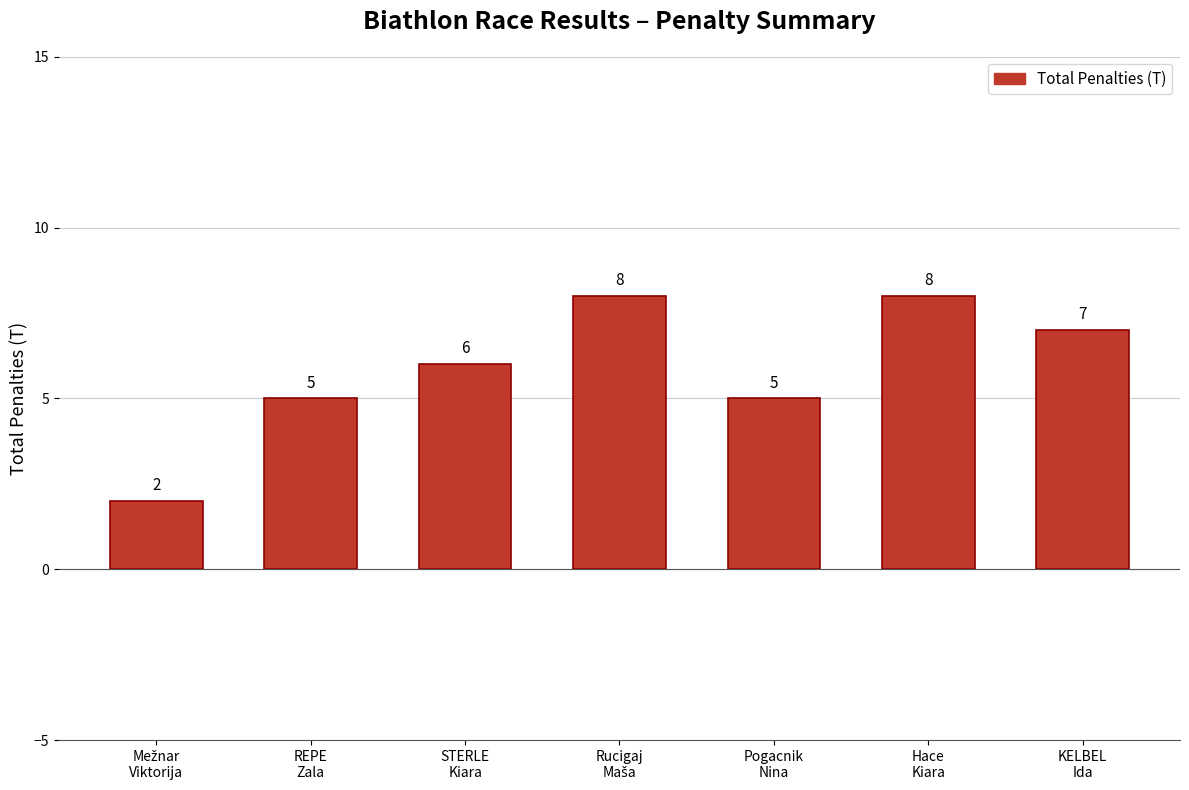

Is it true that the value at STERLE
Kiara is 10?

False